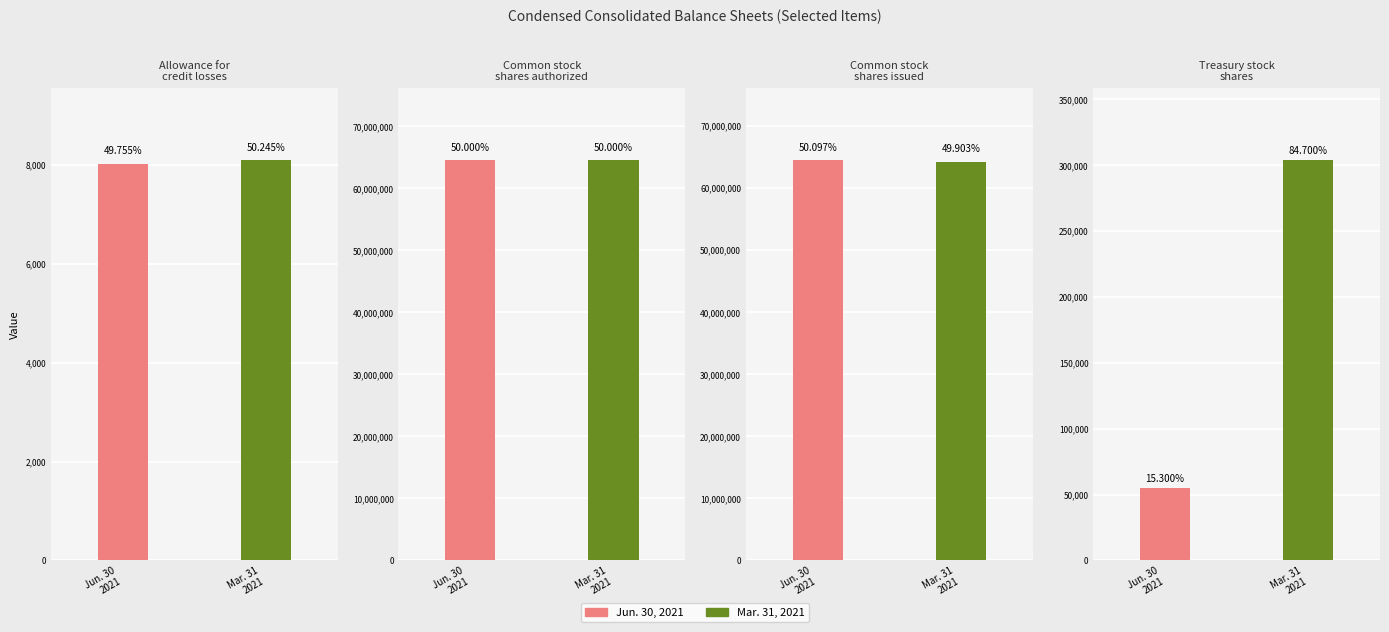

What is the difference between the highest and lowest values at Treasury stock
shares?

248819